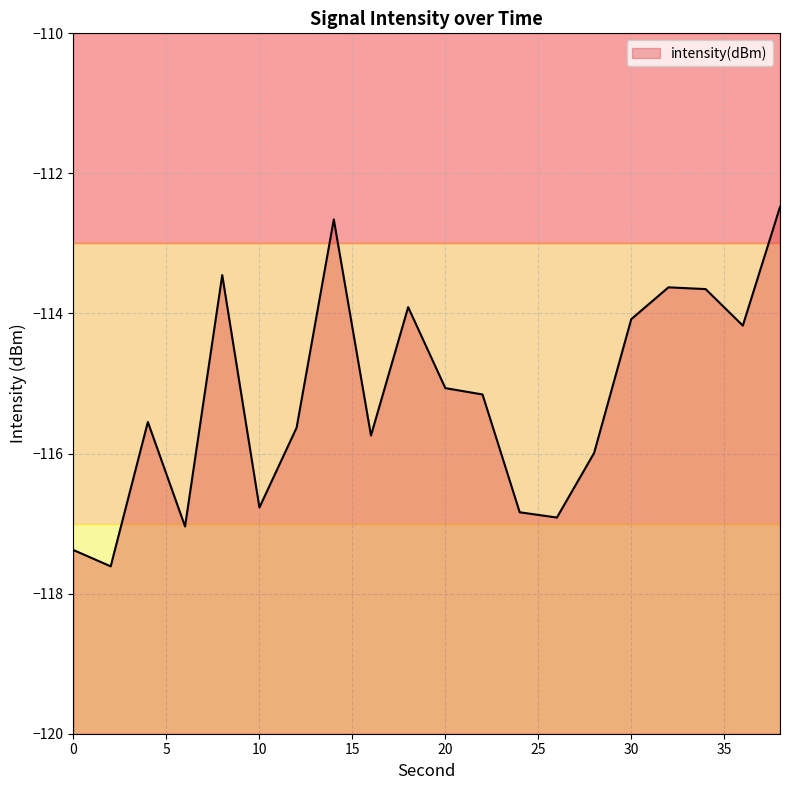

What is the change in value from 14 to 22?

-2.5